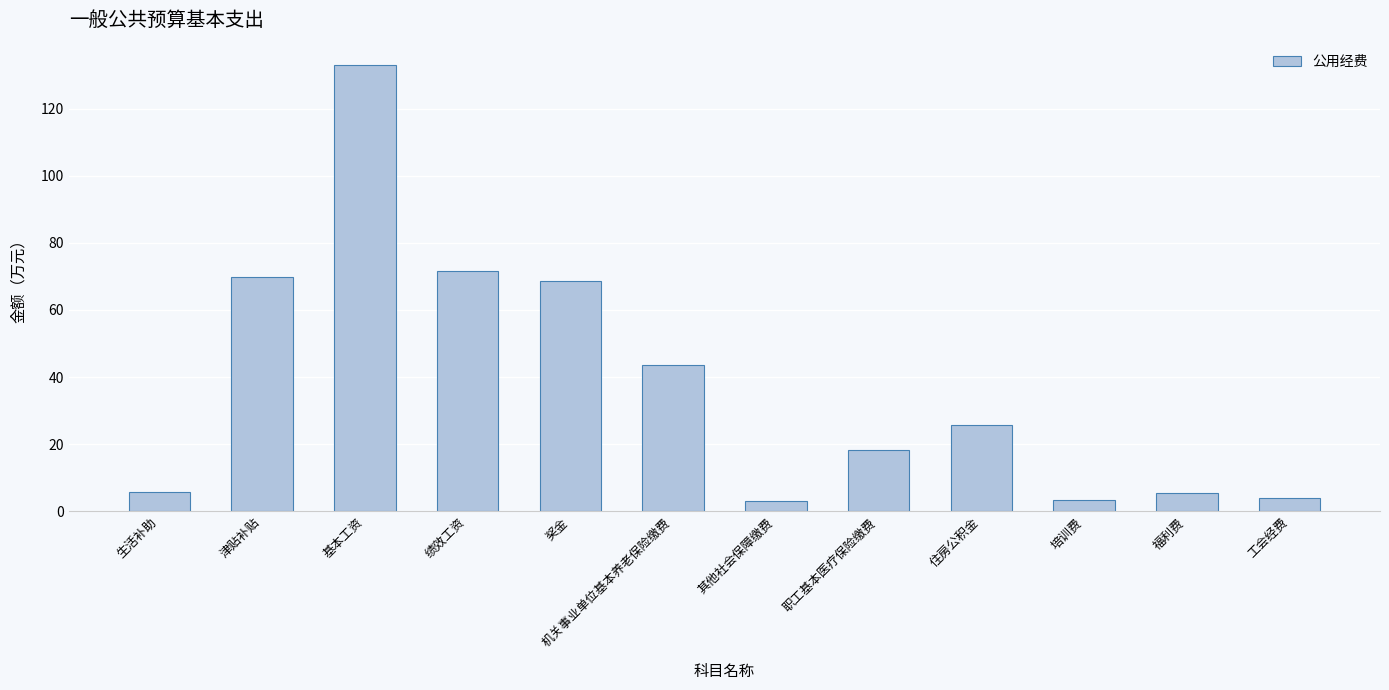

Is it true that the value at 绩效工资 is 71.6?

True